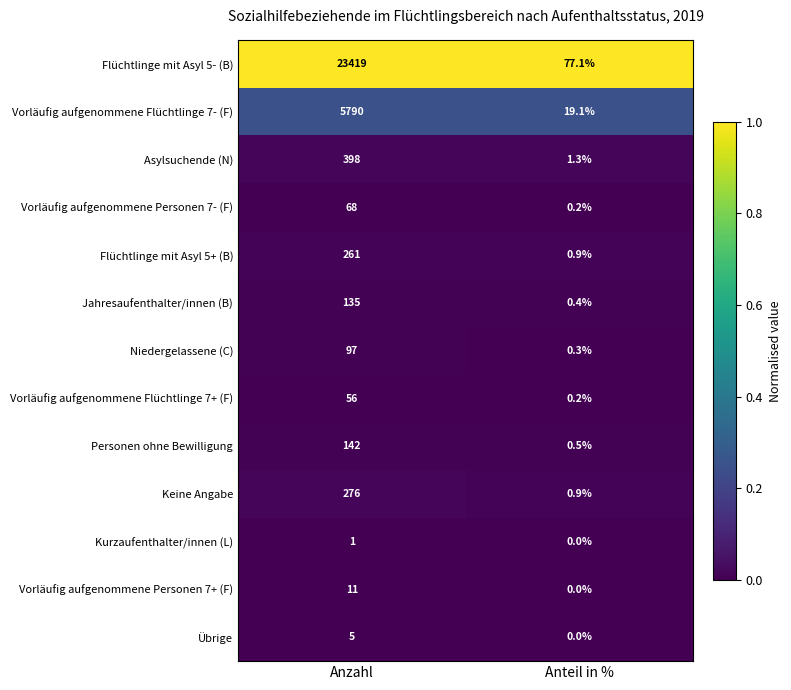

At which label is Vorläufig aufgenommene Personen 7- (F) closest to 34?

Anteil in %